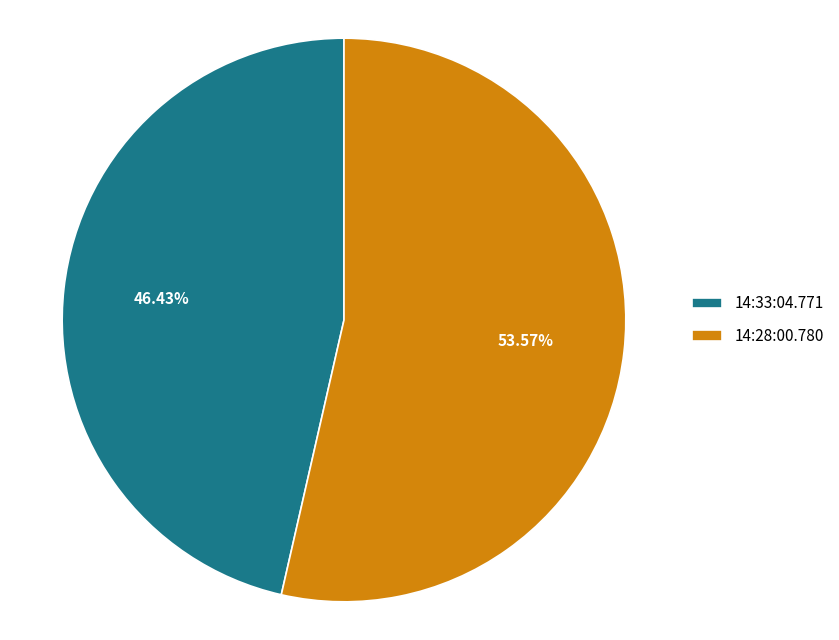

Rank the categories by value from lowest to highest.

14:33:04.771, 14:28:00.780